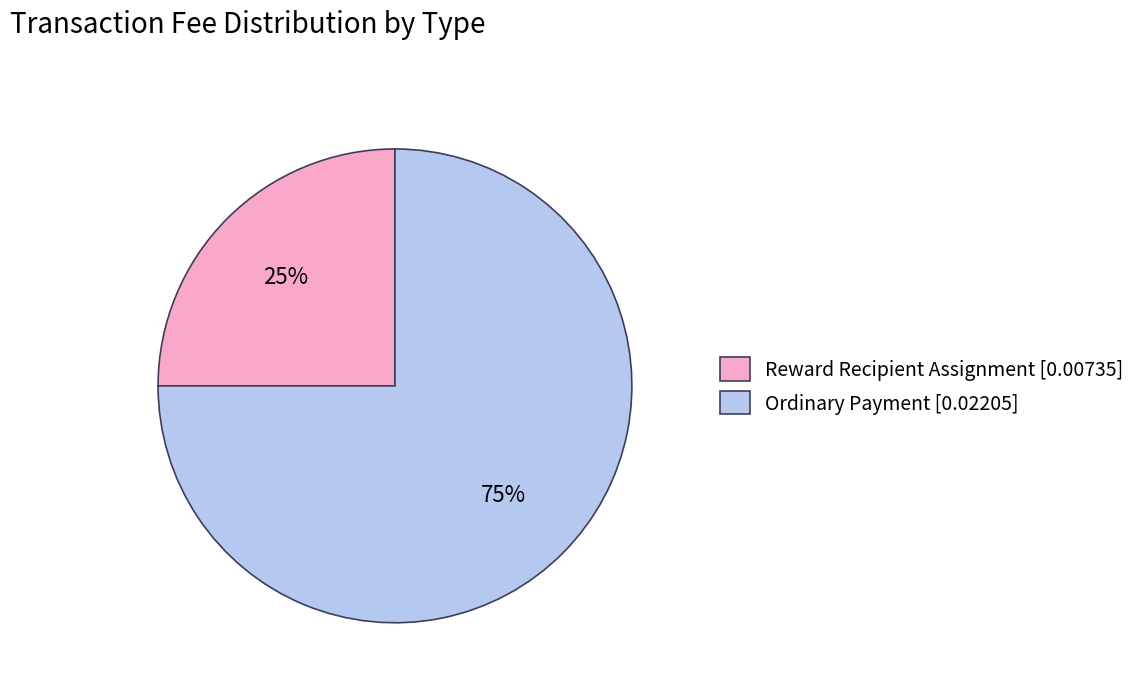

Count the number of slices in the pie.

2